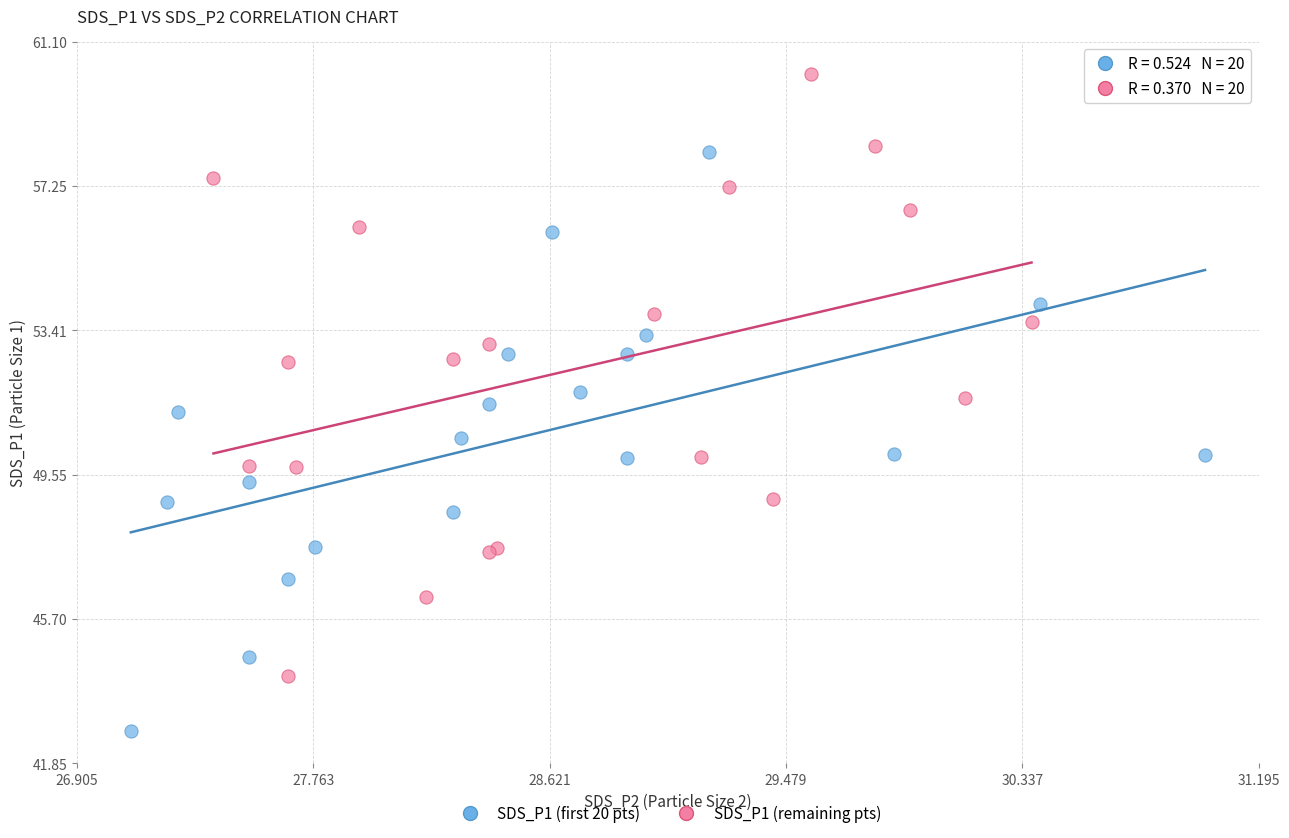

Which series contains the highest Y value?

SDS_P1 (remaining pts)